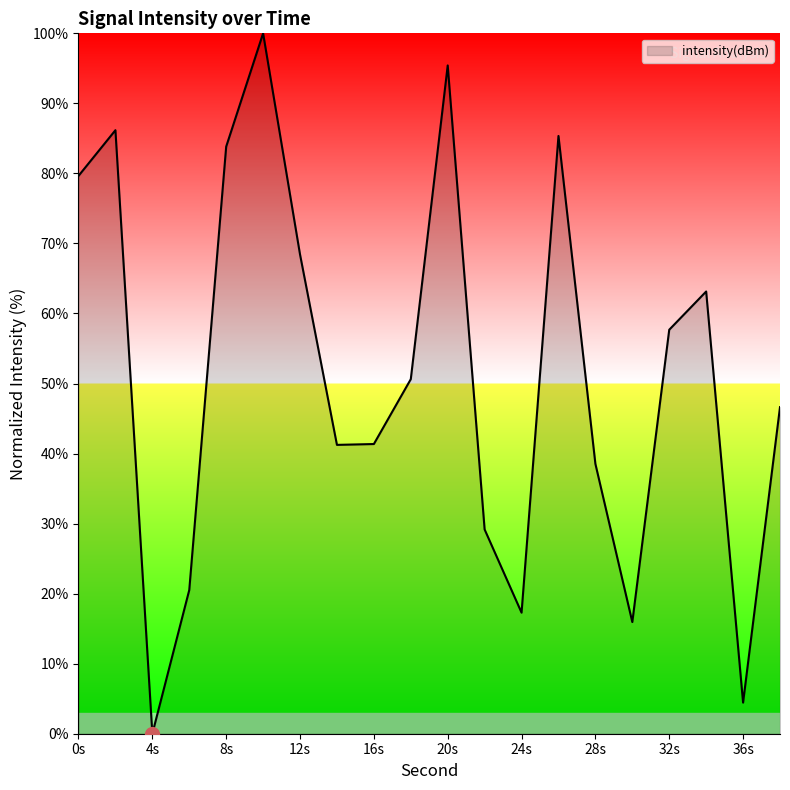

Does the chart display data point markers on the line(s)?

No